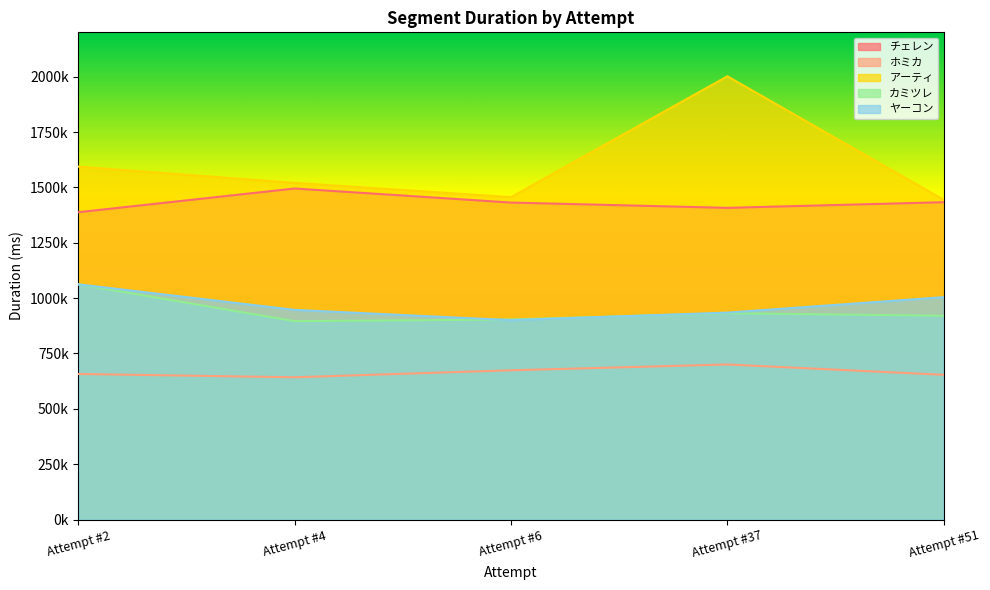

At which label does チェレン first exceed 1431364?

Attempt #4